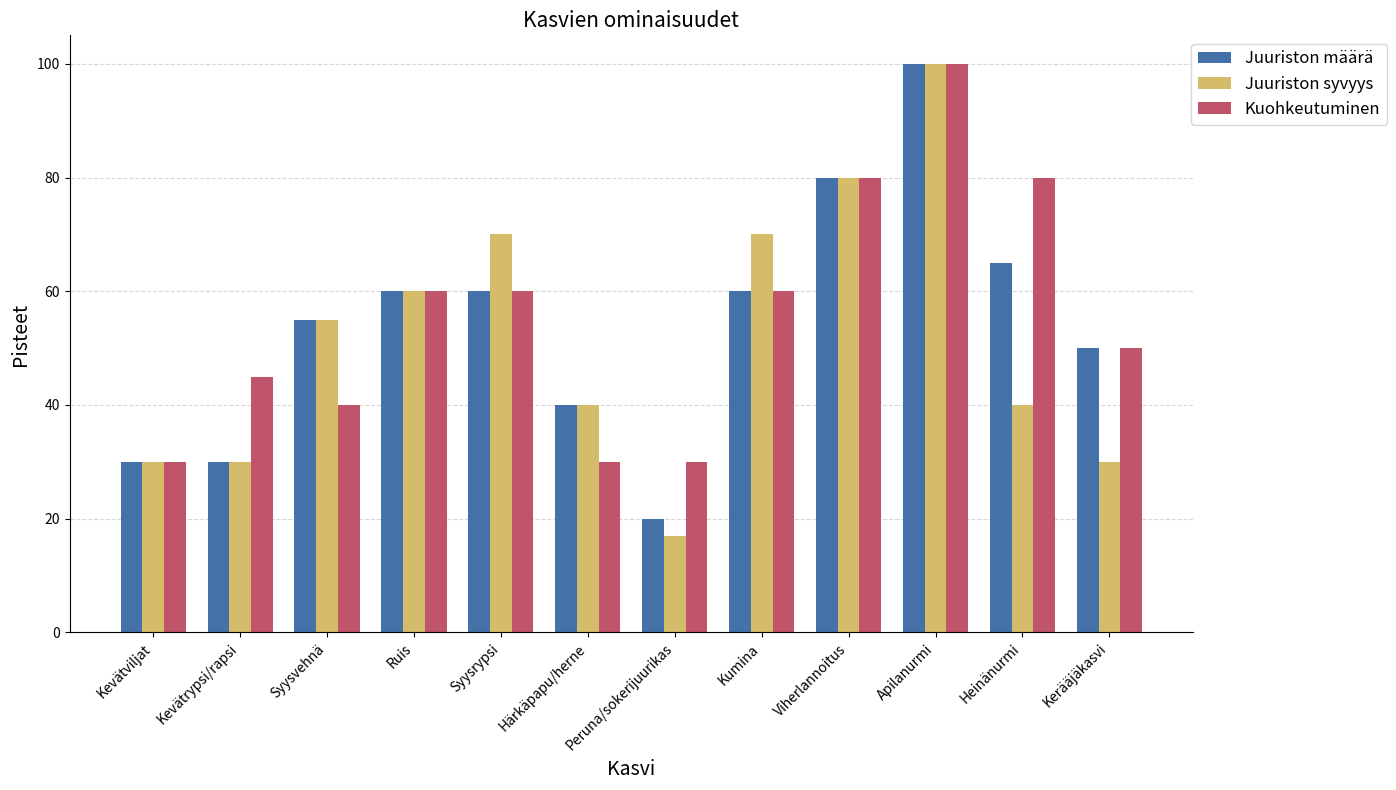

Count the number of categories in the chart.

12